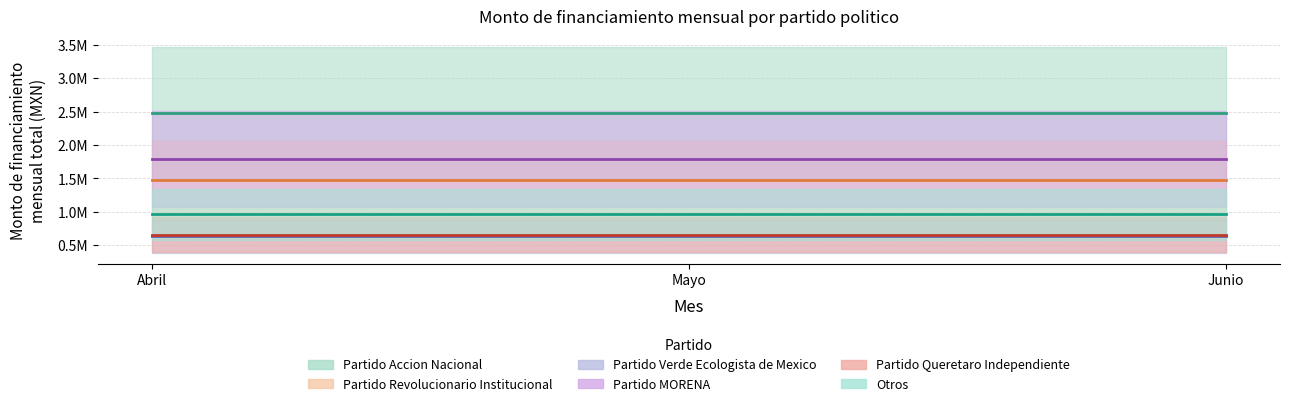

What is the label of the 2nd point from the right?

Mayo